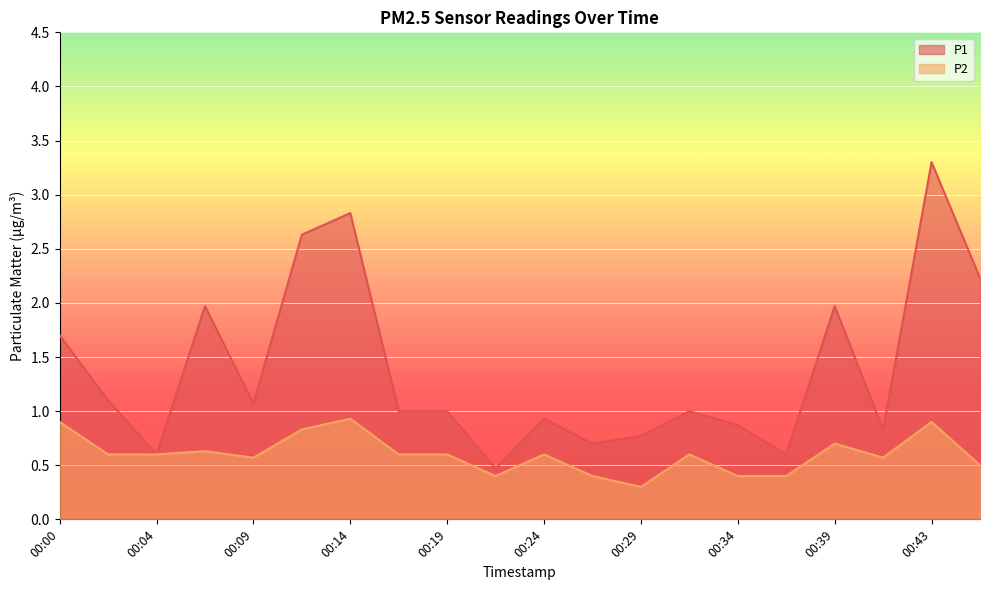

What is the difference between the highest and lowest values at 00:07?

1.3